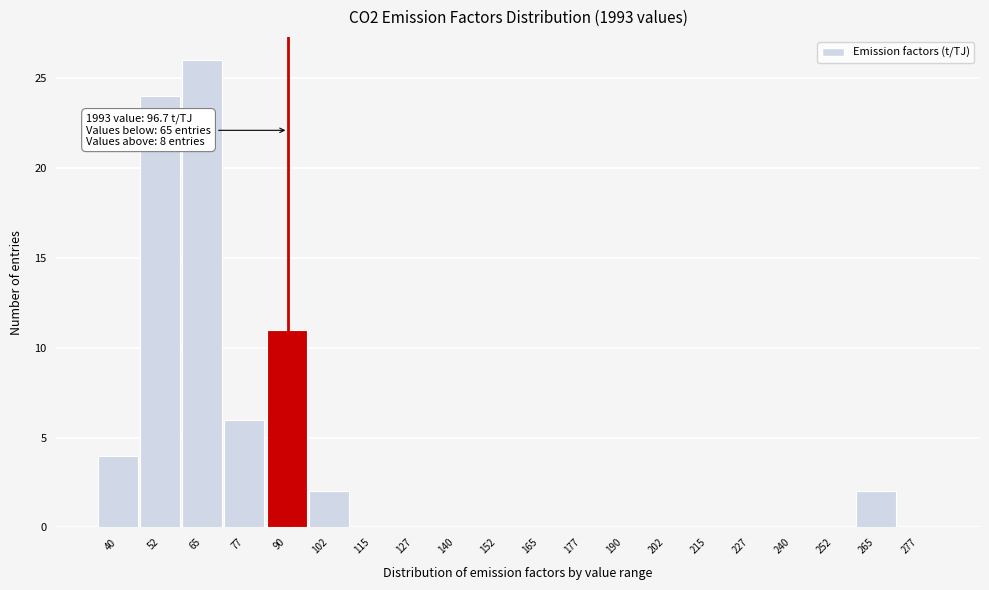

Reading left to right, what are all the values shown in this chart?

40=4	52=24	65=26	77=6	90=11	102=2	115=0	127=0	140=0	152=0	165=0	177=0	190=0	202=0	215=0	227=0	240=0	252=0	265=2	277=0